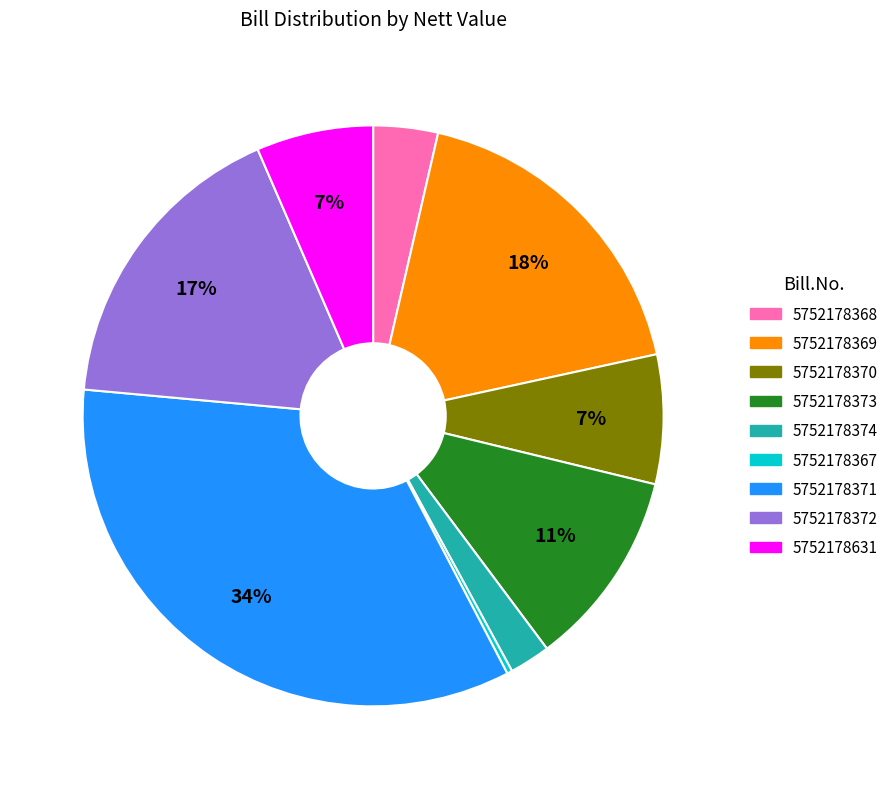

True or false: 5752178368 accounts for 14% of the total.

False